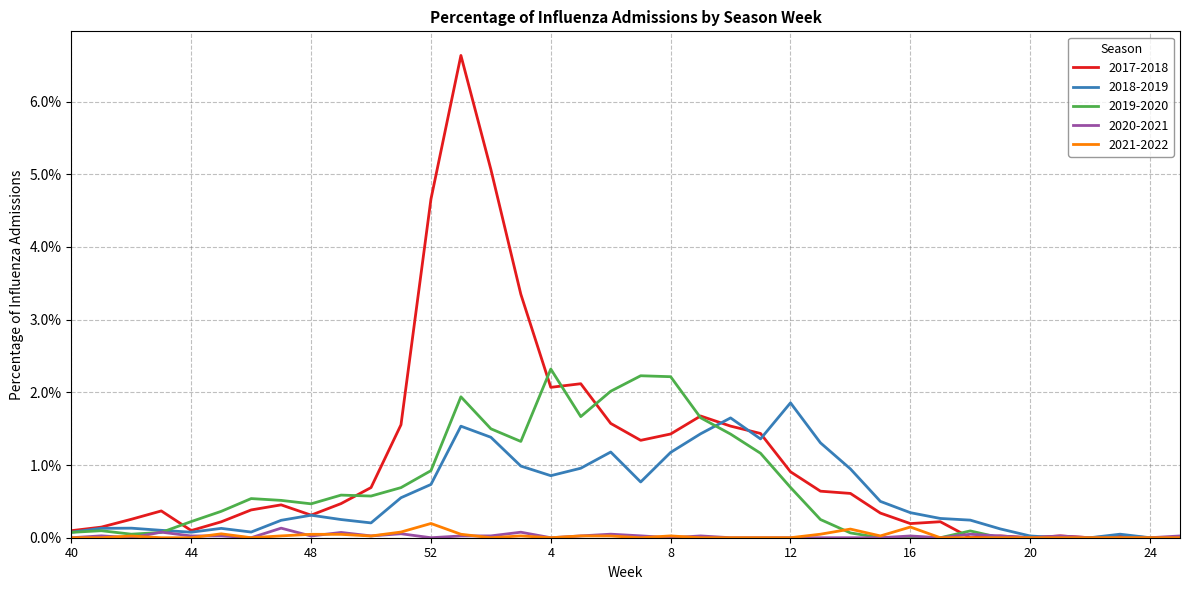

What is the maximum value shown in the chart?

6.6